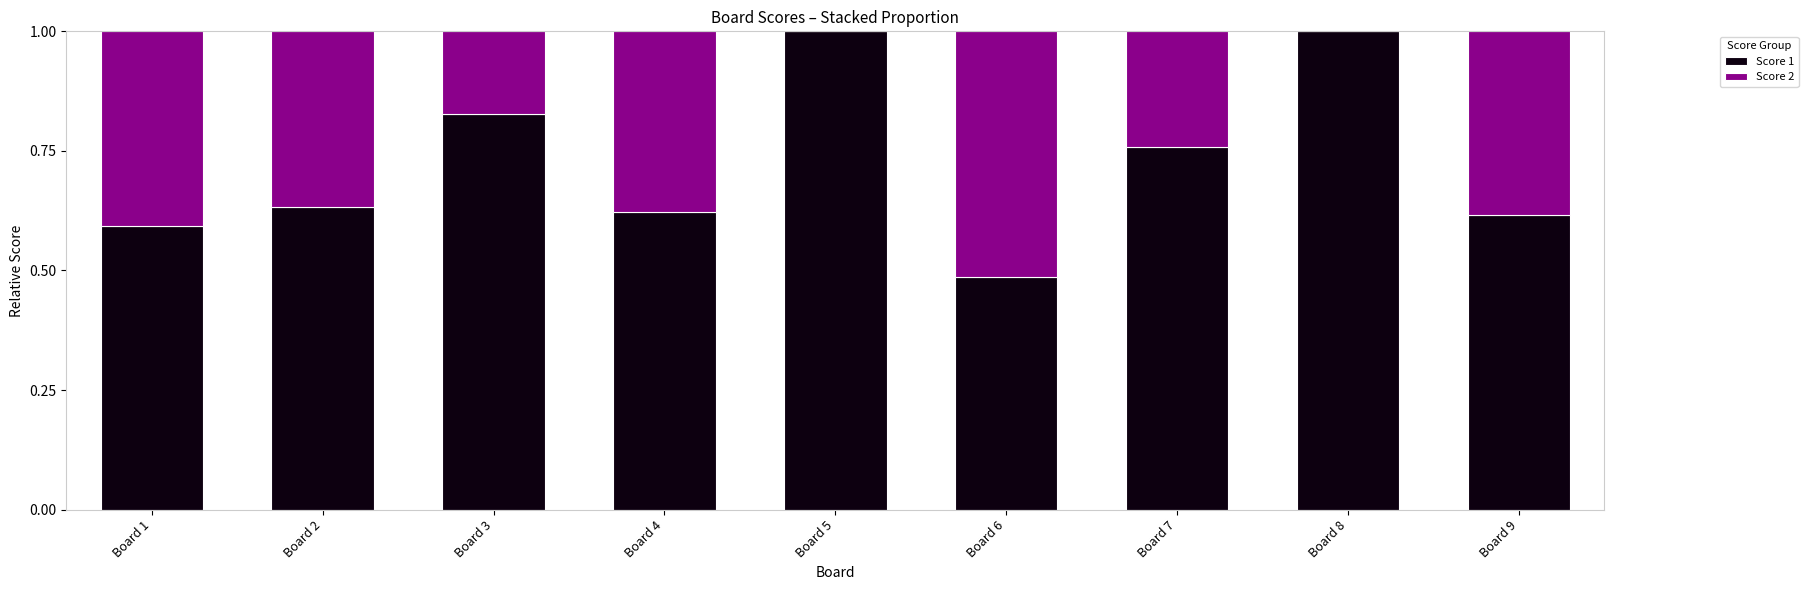

What is the sum of the Score 1 values at Board 4 and Board 5?

1.6